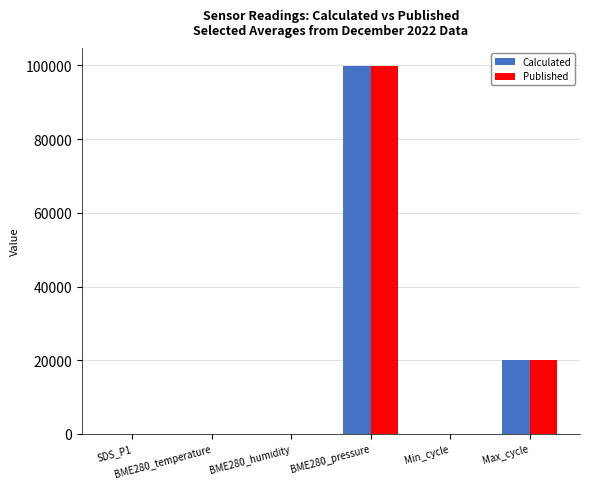

Is the value of Published at BME280_temperature greater than the value of Calculated at BME280_pressure?

No